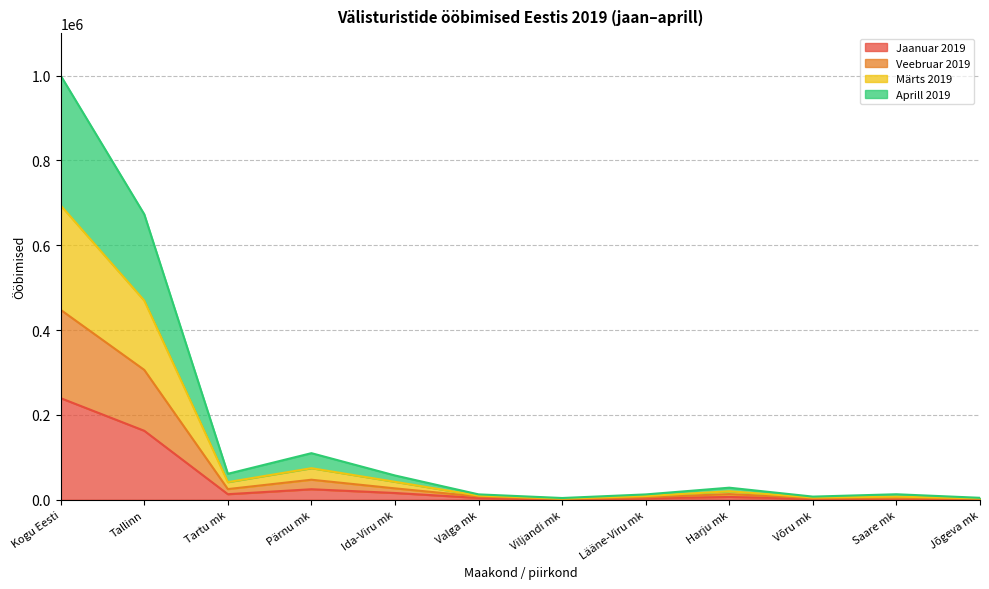

True or false: Jaanuar 2019 and Veebruar 2019 intersect in this chart.

False